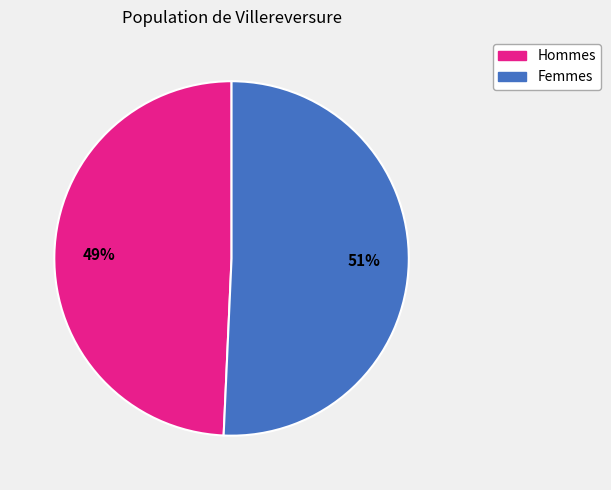

Is there a majority slice in this chart?

Yes